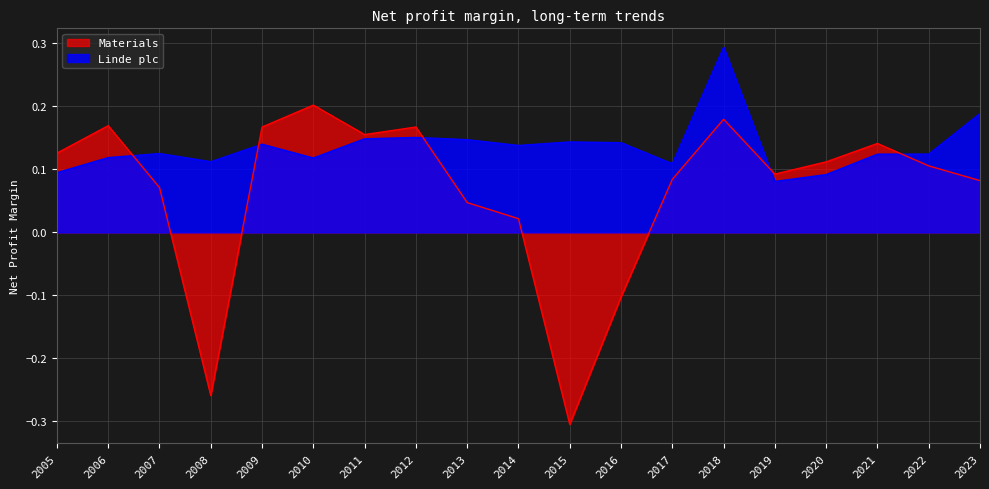

At which category does Materials reach its first local peak?

2006